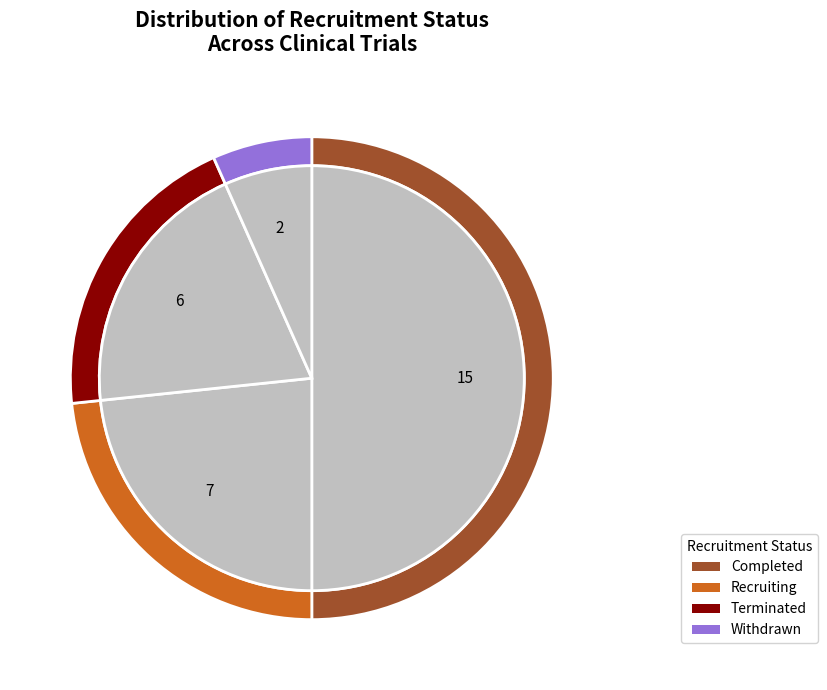

Do Withdrawn and Recruiting together represent more than half of the pie?

No